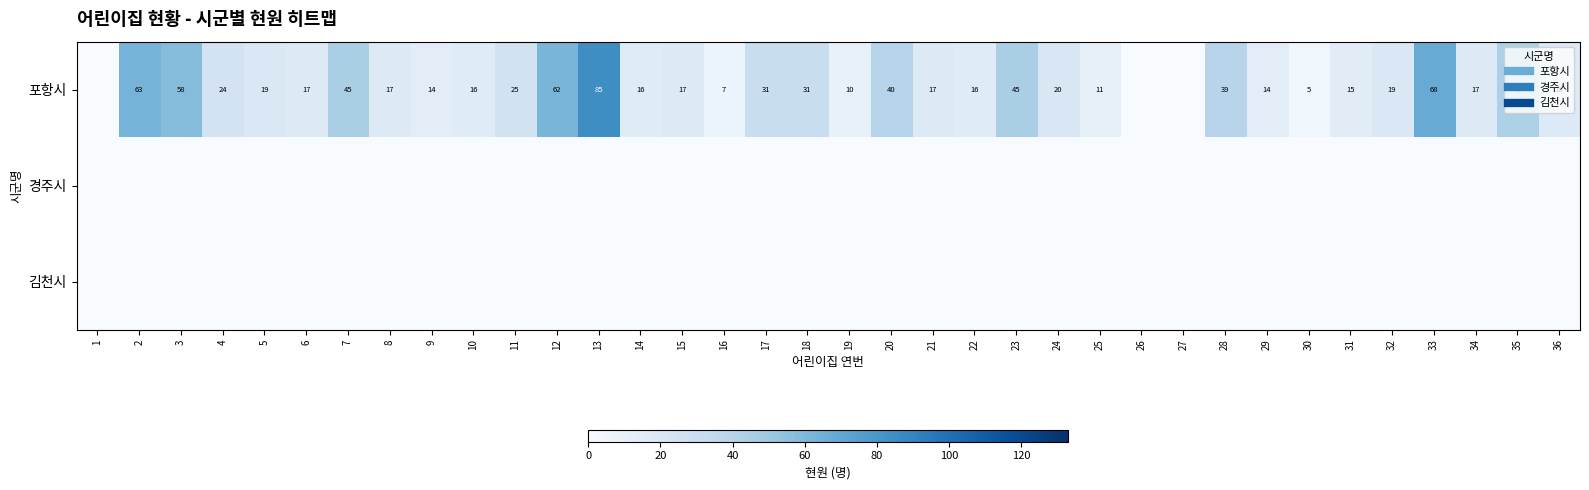

What is the difference between the maximum and minimum values in the 포항시 series?

85